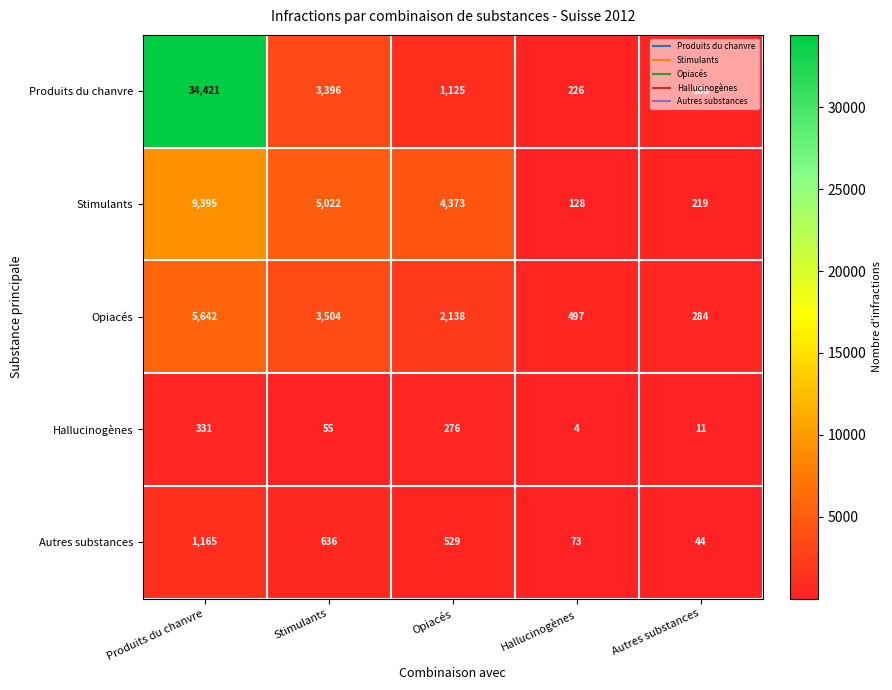

Rank the series at Opiacés from highest to lowest value.

Stimulants, Opiacés, Produits du chanvre, Autres substances, Hallucinogènes